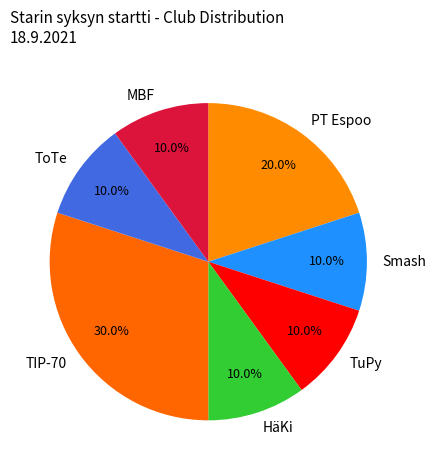

How many slices are in this pie chart?

7